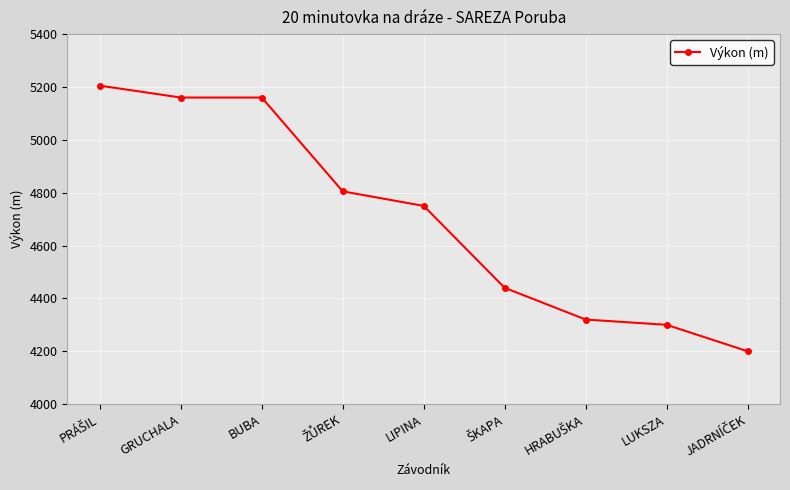

What is the average value?

4704